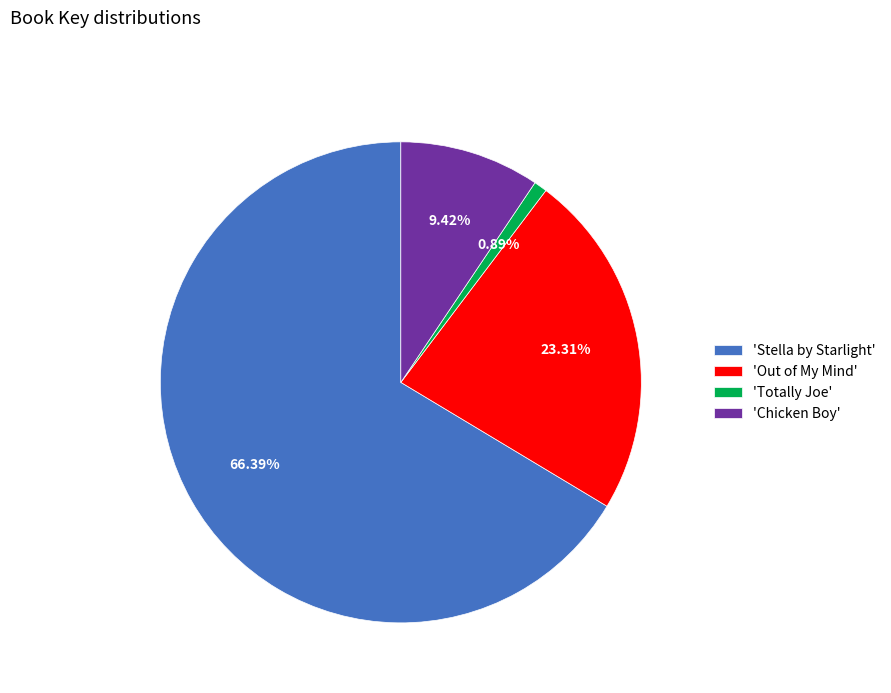

Combined, do 'Totally Joe' and 'Stella by Starlight' account for over 50%?

Yes